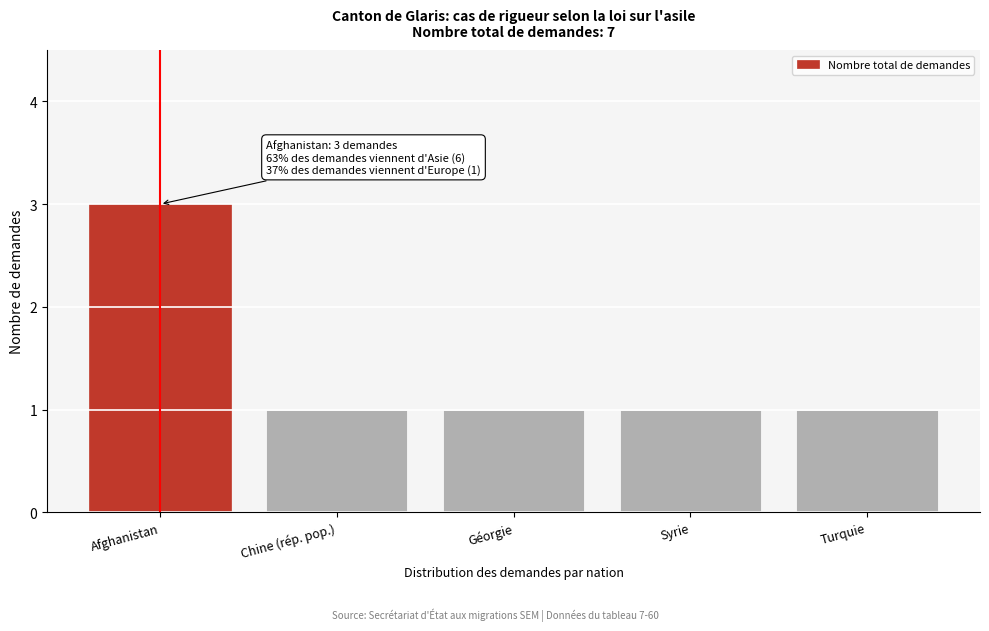

Reading left to right, list all the values displayed in this chart.

Afghanistan=3	Chine (rép. pop.)=1	Géorgie=1	Syrie=1	Turquie=1